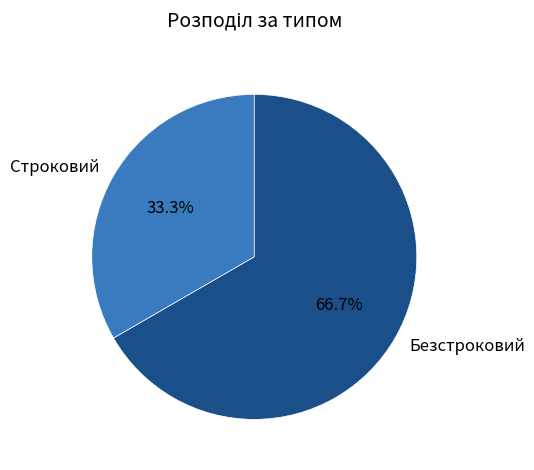

What is the smallest slice in the pie chart?

Строковий